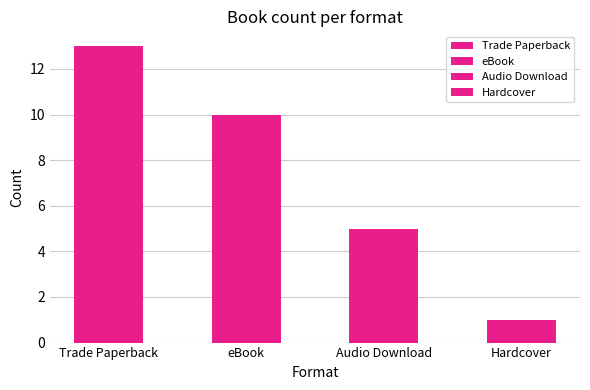

The value at Audio Download is 3. True or false?

False